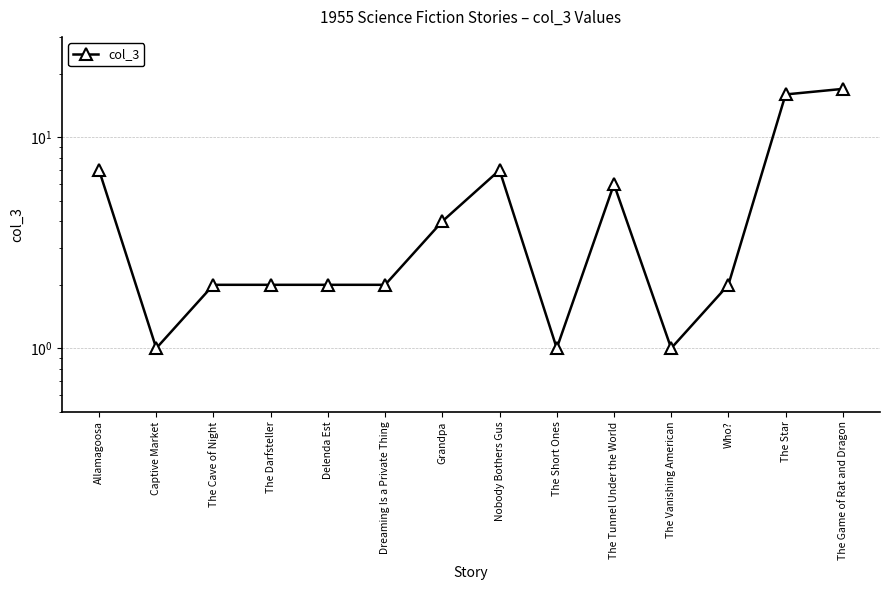

What is the label of the 3rd point from the right?

Who?